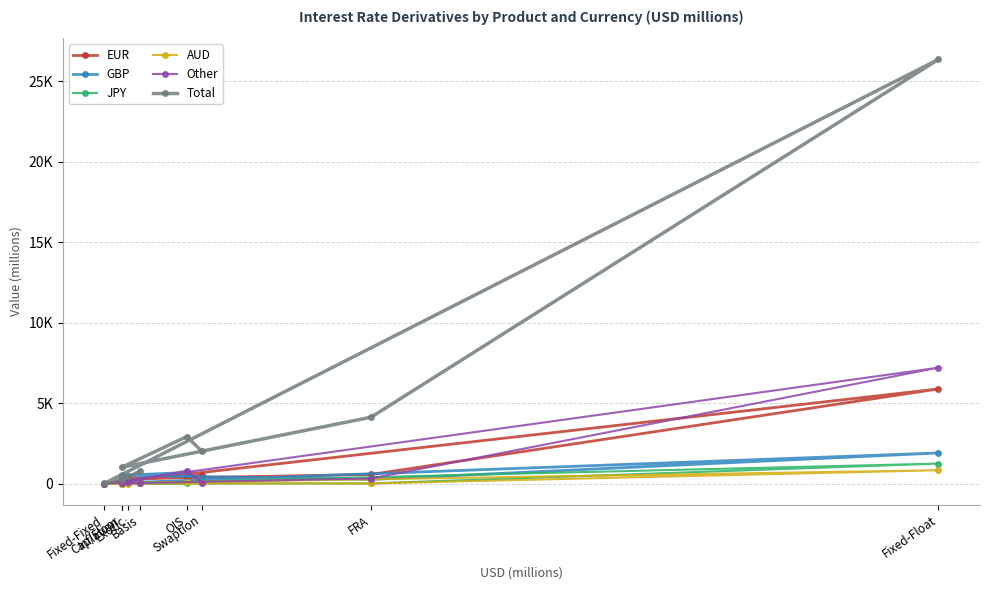

Reading left to right, extract all data points from this chart.

EUR: Basis=7	Cap/Floor=14	Exotic=68	Fixed-Fixed=1	Fixed-Float=5879	FRA=563	Inflation=288	OIS=406	Swaption=514
GBP: Basis=219	Cap/Floor=2	Exotic=21	Fixed-Fixed=0	Fixed-Float=1900	FRA=253	Inflation=510	OIS=685	Swaption=220
JPY: Basis=30	Cap/Floor=5	Exotic=4	Fixed-Fixed=0	Fixed-Float=1239	FRA=7	Inflation=0	OIS=13	Swaption=83
AUD: Basis=69	Cap/Floor=0	Exotic=0	Fixed-Fixed=0	Fixed-Float=827	FRA=4	Inflation=0	OIS=79	Swaption=30
Other: Basis=36	Cap/Floor=4	Exotic=89	Fixed-Fixed=0	Fixed-Float=7200	FRA=311	Inflation=11	OIS=803	Swaption=47
Total: Basis=764	Cap/Floor=231	Exotic=460	Fixed-Fixed=11	Fixed-Float=26360	FRA=4123	Inflation=1012	OIS=2915	Swaption=1993